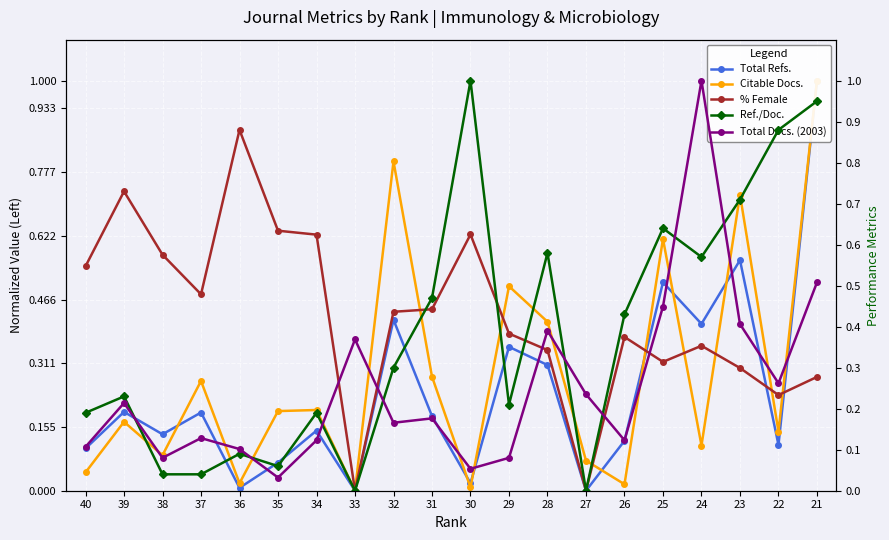

What is the difference between the maximum and minimum values in the % Female series?

0.9